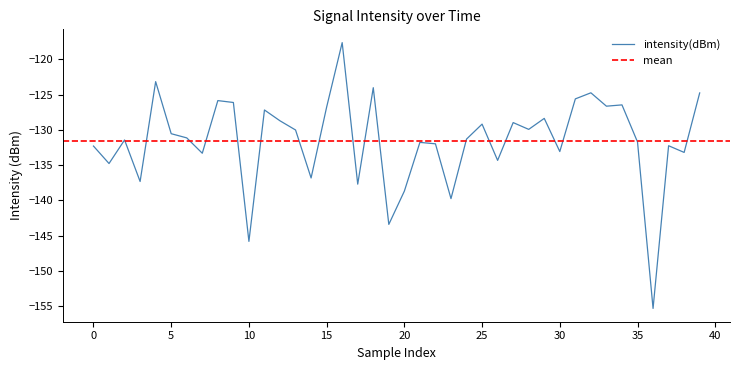

How many data points are less than -131?

21